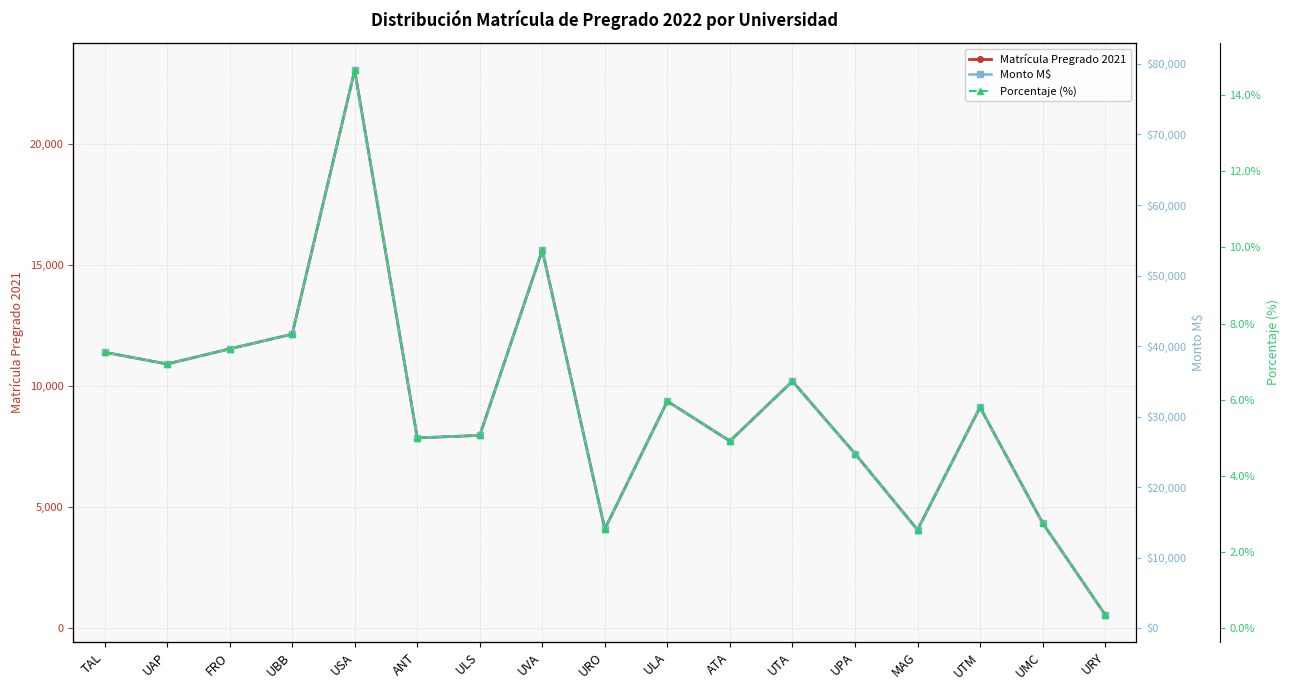

Which category has the lowest value in the Porcentaje (%) series?

URY